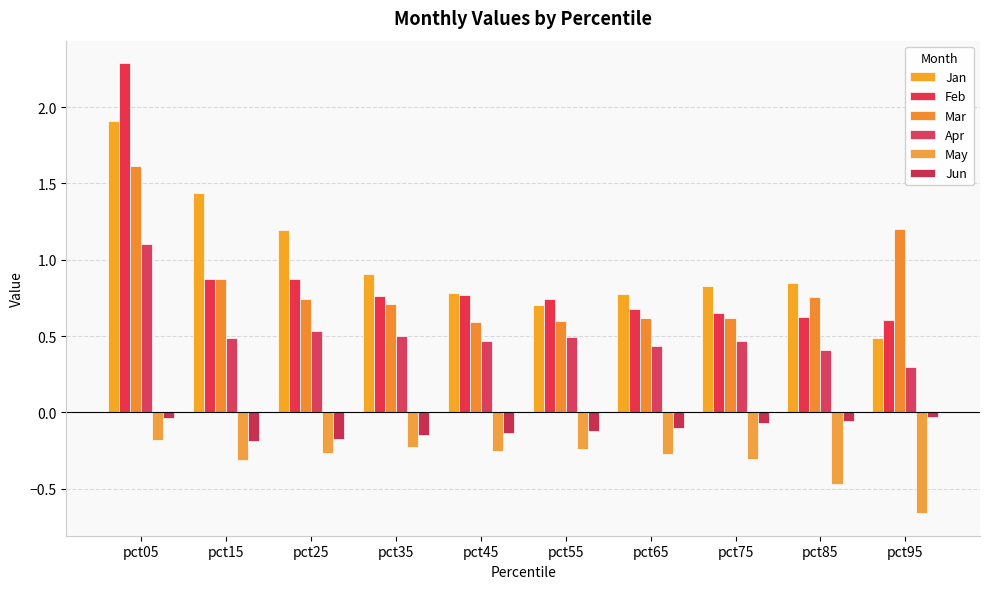

Count the number of categories in the chart.

10